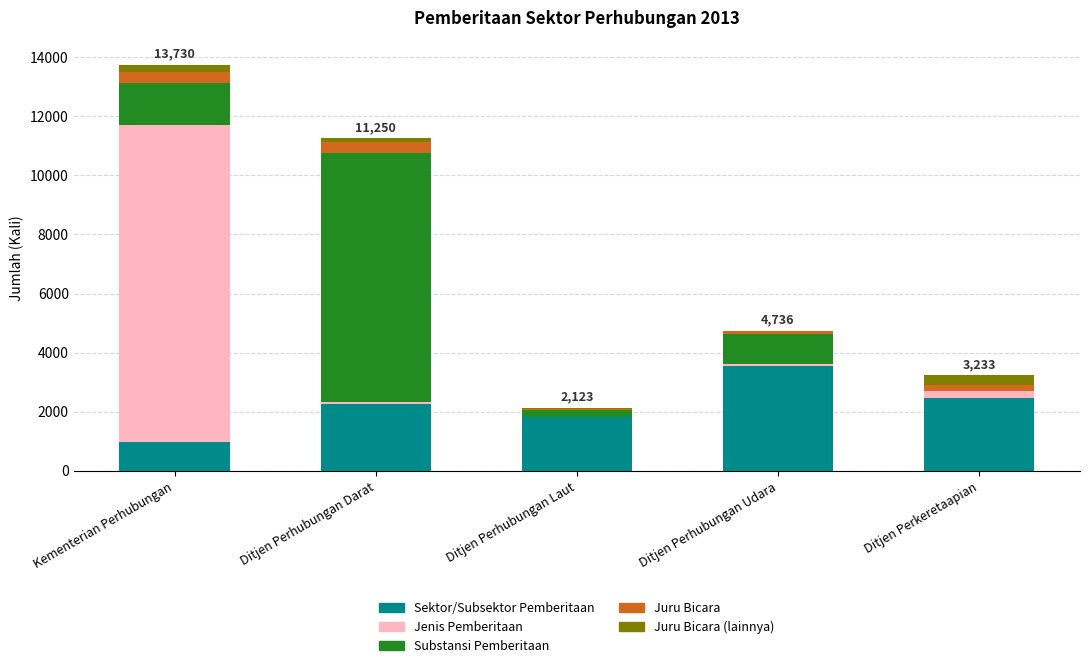

Is it true that Sektor/Subsektor Pemberitaan equals 2258 at Ditjen Perhubungan Darat?

True